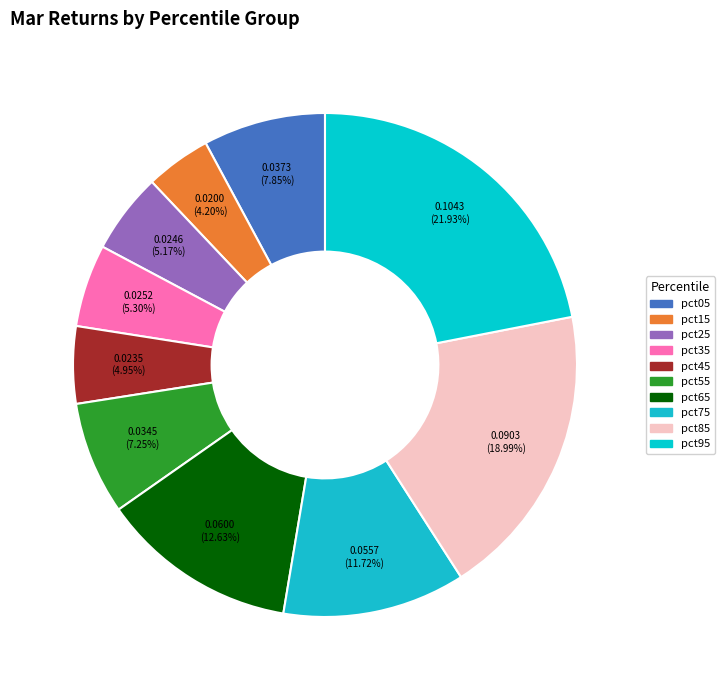

What percentage is the pct15 slice, to the nearest percent?

4%